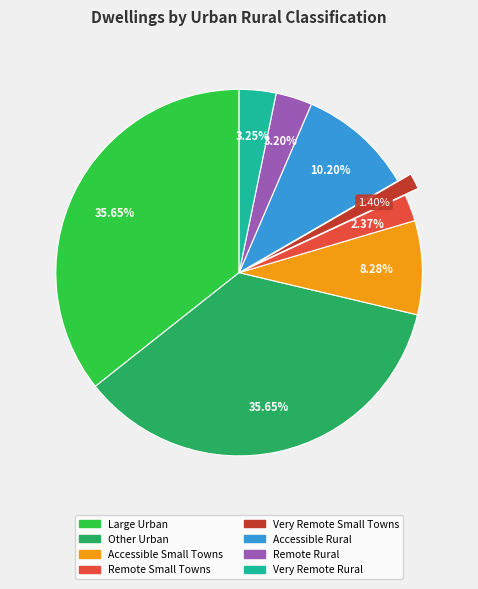

What is the ratio of the value at Remote Small Towns to the value at Large Urban?

0.1